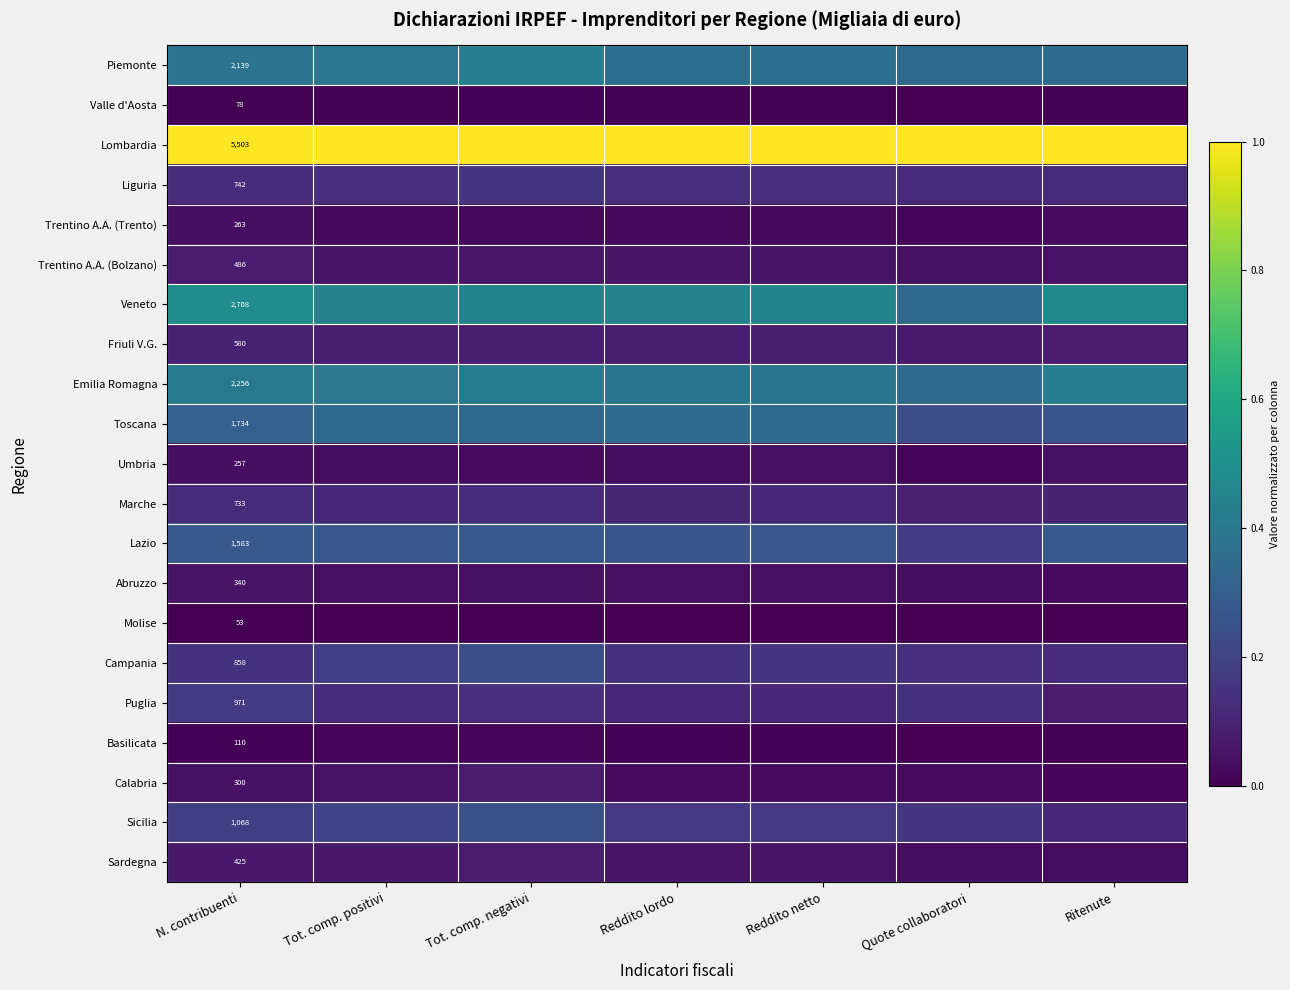

Rank the series at N. contribuenti from lowest to highest value.

Molise, Valle d'Aosta, Basilicata, Umbria, Trentino A.A. (Trento), Calabria, Abruzzo, Sardegna, Trentino A.A. (Bolzano), Friuli V.G., Marche, Liguria, Campania, Puglia, Sicilia, Lazio, Toscana, Piemonte, Emilia Romagna, Veneto, Lombardia